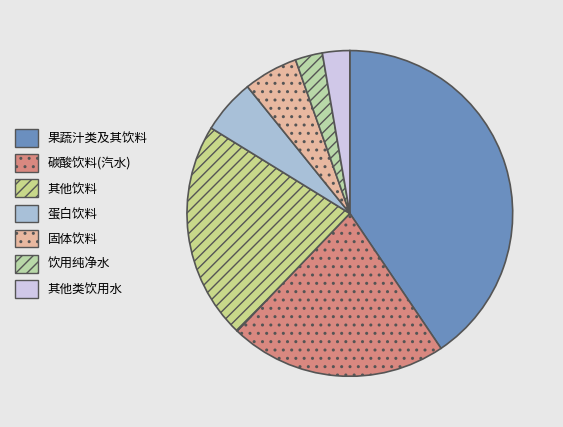

Count the number of slices in the pie.

7